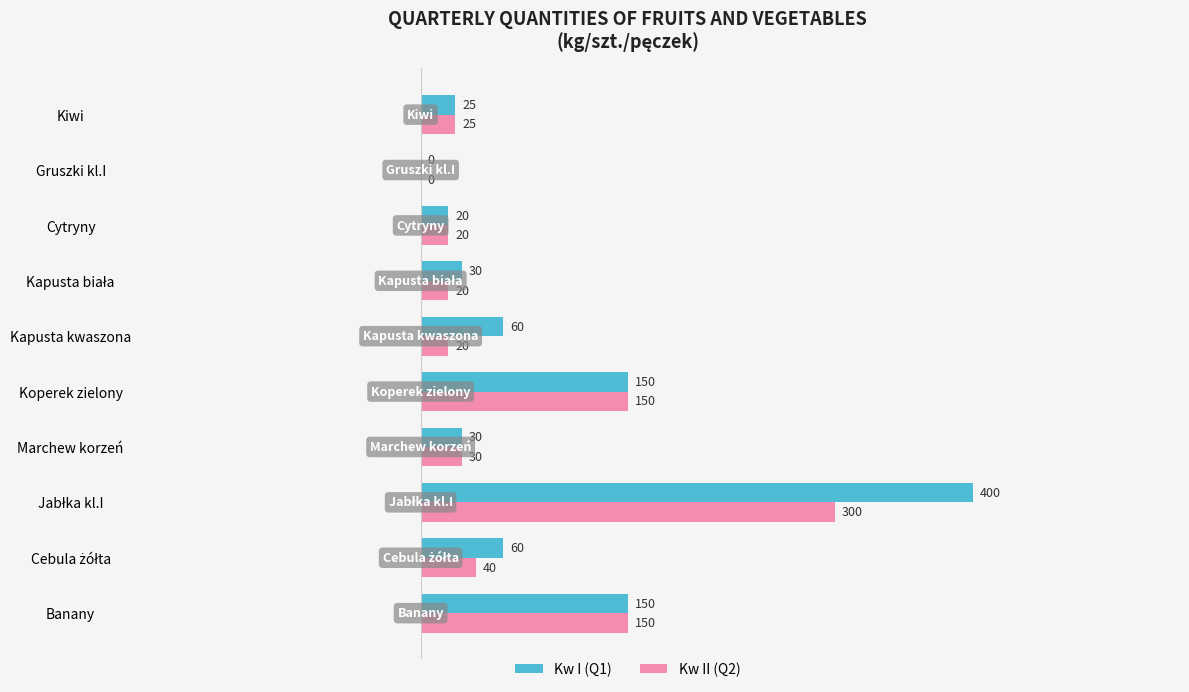

What is the greatest value displayed?

400